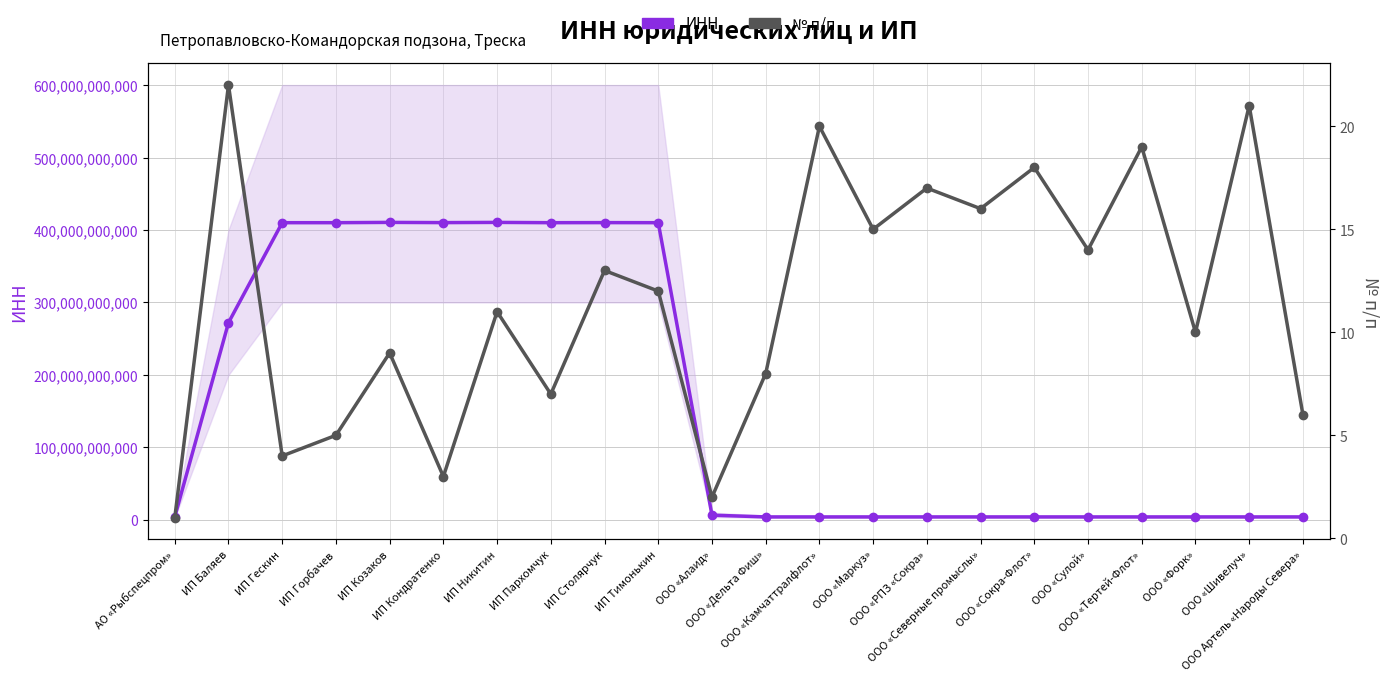

The value of № п/п at ООО «Маркуз» is 15. True or false?

True